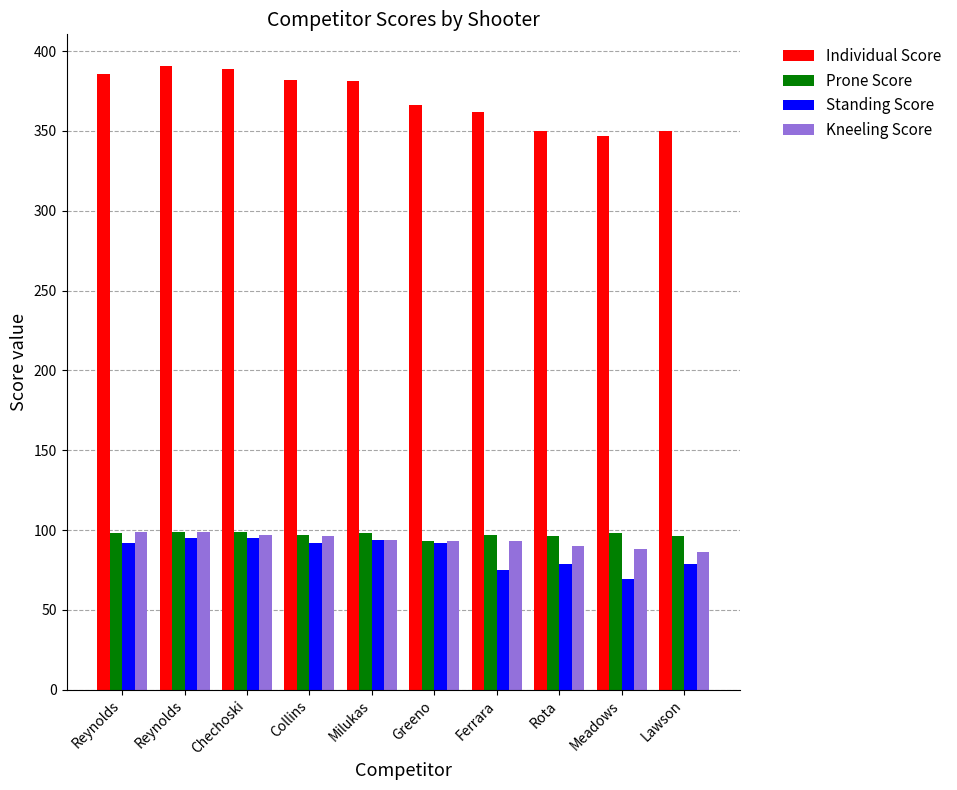

What is the highest value of the Kneeling Score series?

99